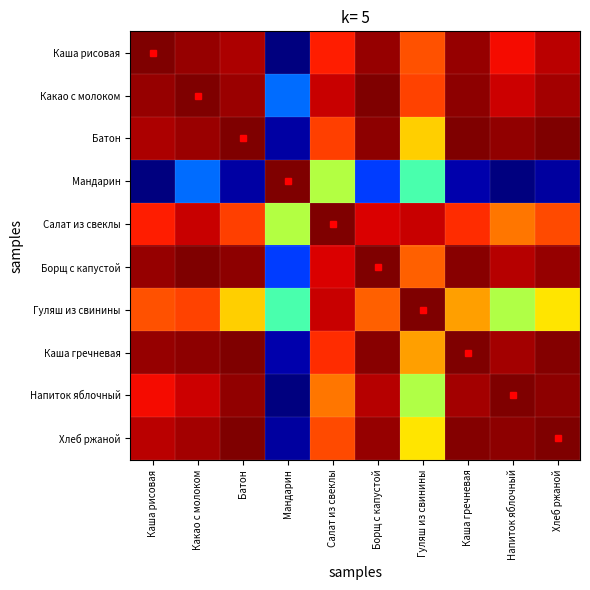

Which series has the widest spread of values?

Мандарин